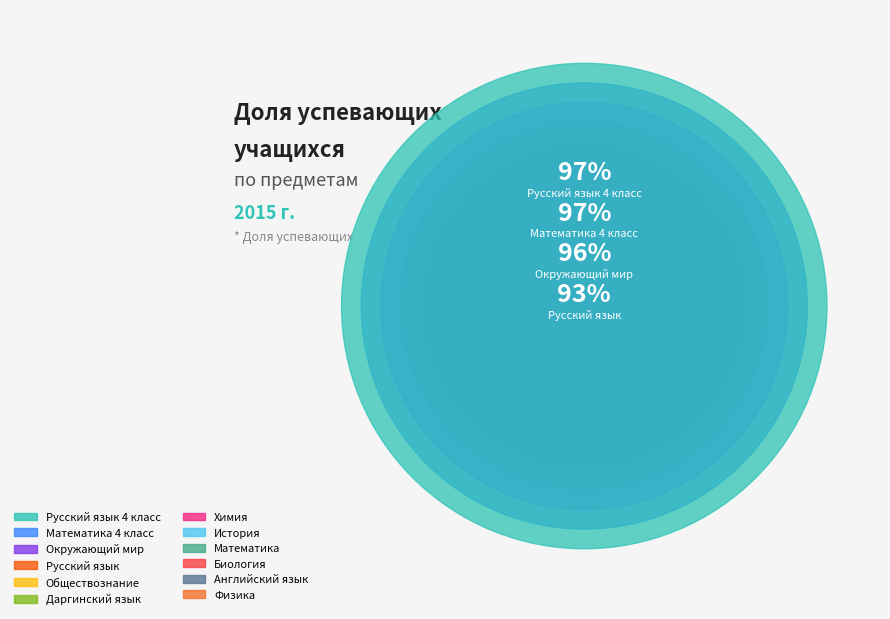

Is the sum of Даргинский язык and История greater than half?

No